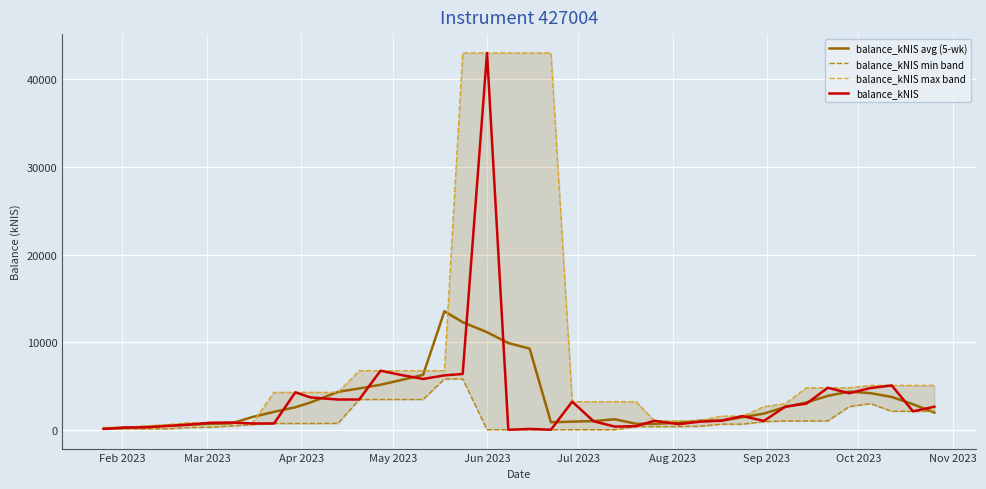

What is the highest value of the balance_kNIS avg (5-wk) series?

13521.9